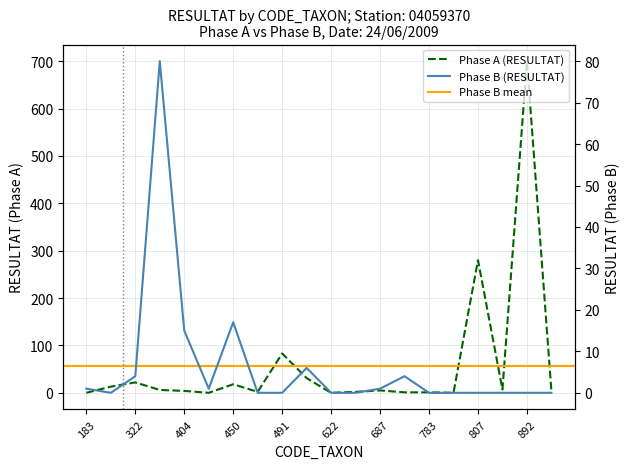

How many intersections are there between Phase A (RESULTAT) and Phase B (RESULTAT)?

5